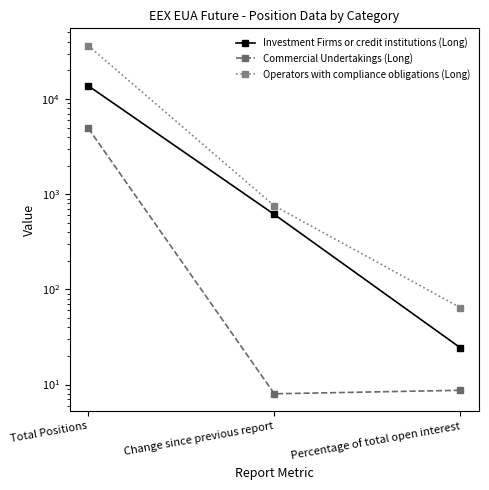

What is the label of the 2nd point from the right?

Change since previous report